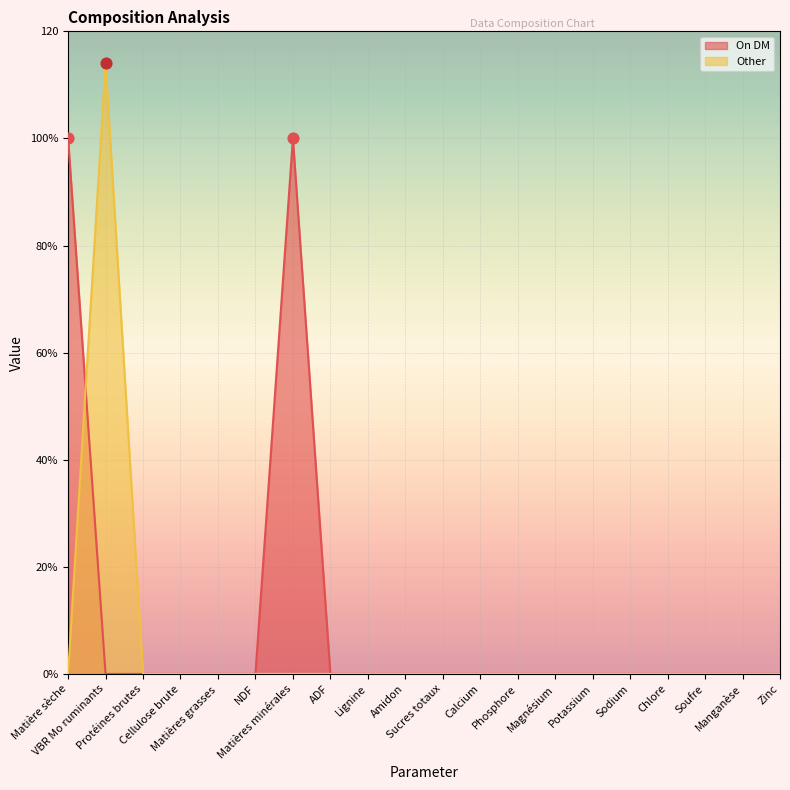

At how many categories does at least one series exceed 16?

3